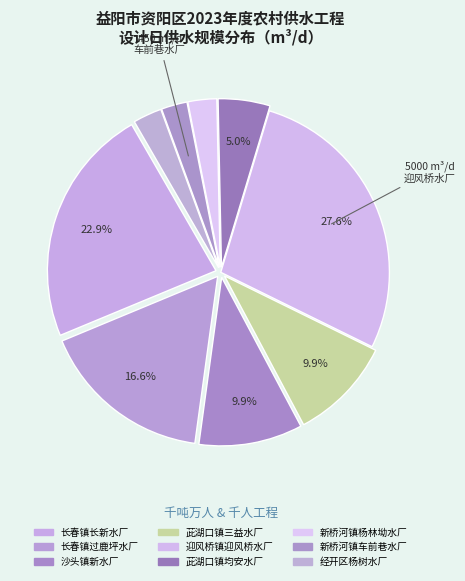

What is the change in value from 沙头镇新水厂 to 迎风桥镇迎风桥水厂?

+3200